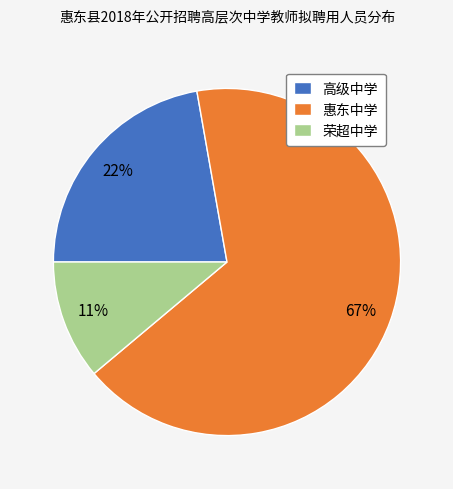

Rank the categories by value from lowest to highest.

荣超中学, 高级中学, 惠东中学